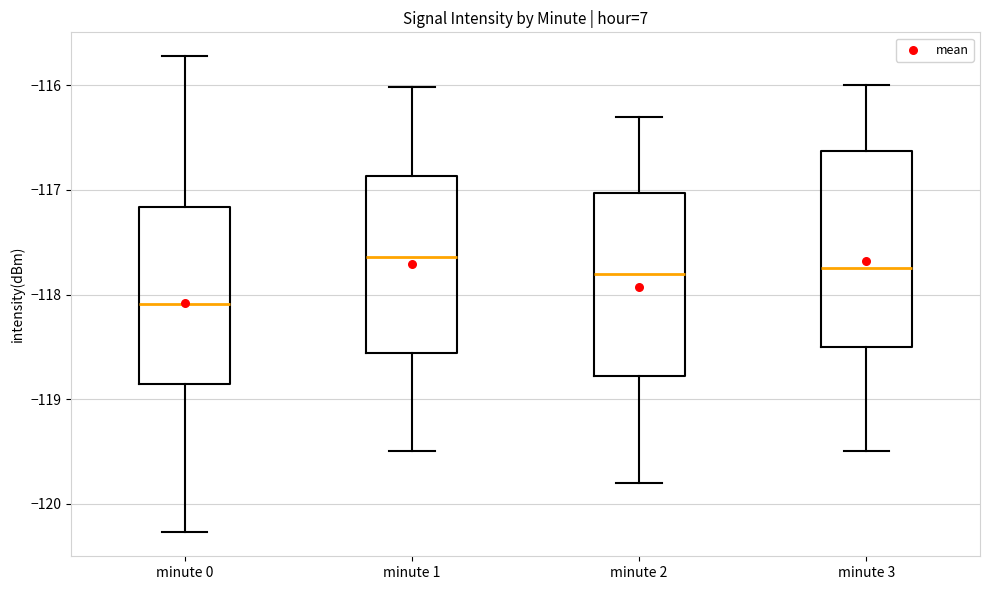

Reading left to right, transcribe this box plot: for each box, give where its median line is, the range the box spans, and where its two whiskers end, as read against the y-axis. The values are not printed on the chart, so give them approximately, as read against the axis.

minute 0: median -118.1, box -118.9 to -117.2, whiskers -120.3 to -115.7
minute 1: median -117.6, box -118.6 to -116.9, whiskers -119.5 to -116.0
minute 2: median -117.8, box -118.8 to -117.0, whiskers -119.8 to -116.3
minute 3: median -117.7, box -118.5 to -116.6, whiskers -119.5 to -116.0